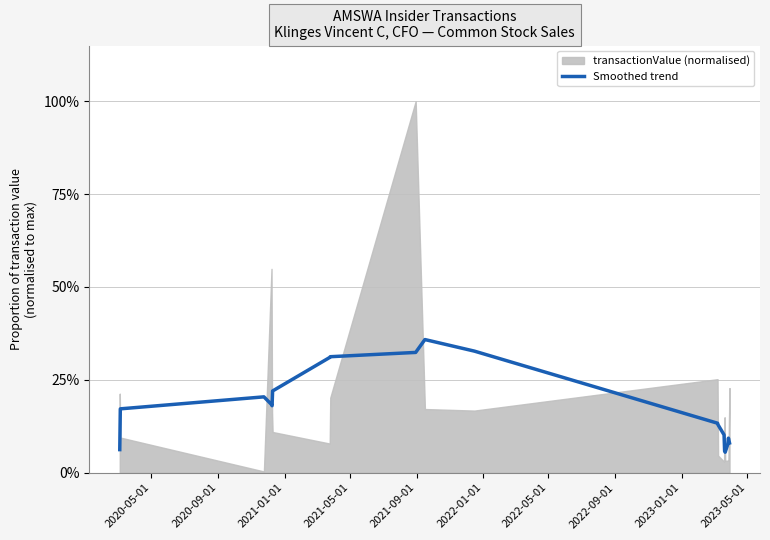

What is the value of the 17th point from the left?

0.1